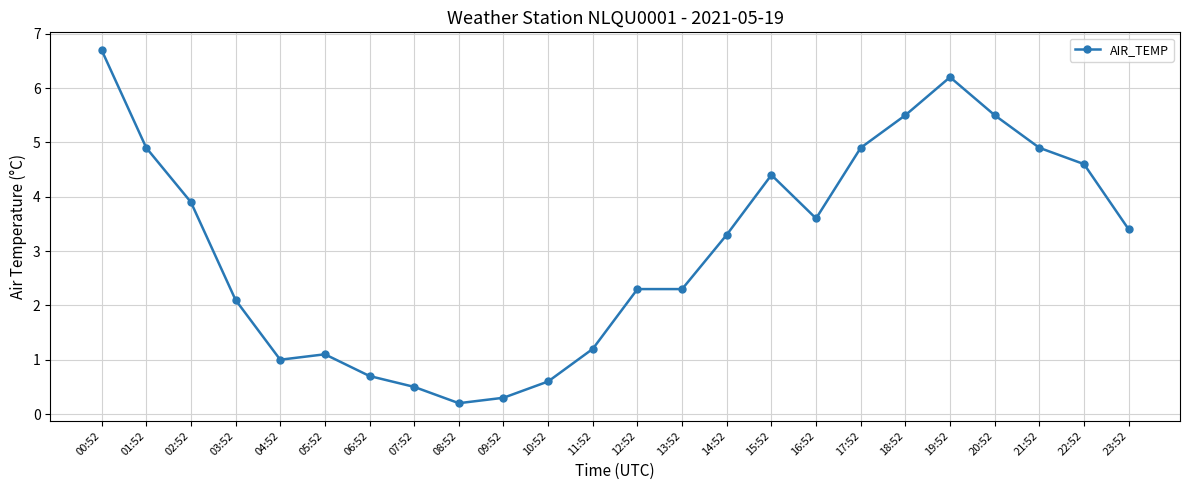

At which category does the chart reach its peak across all series?

00:52